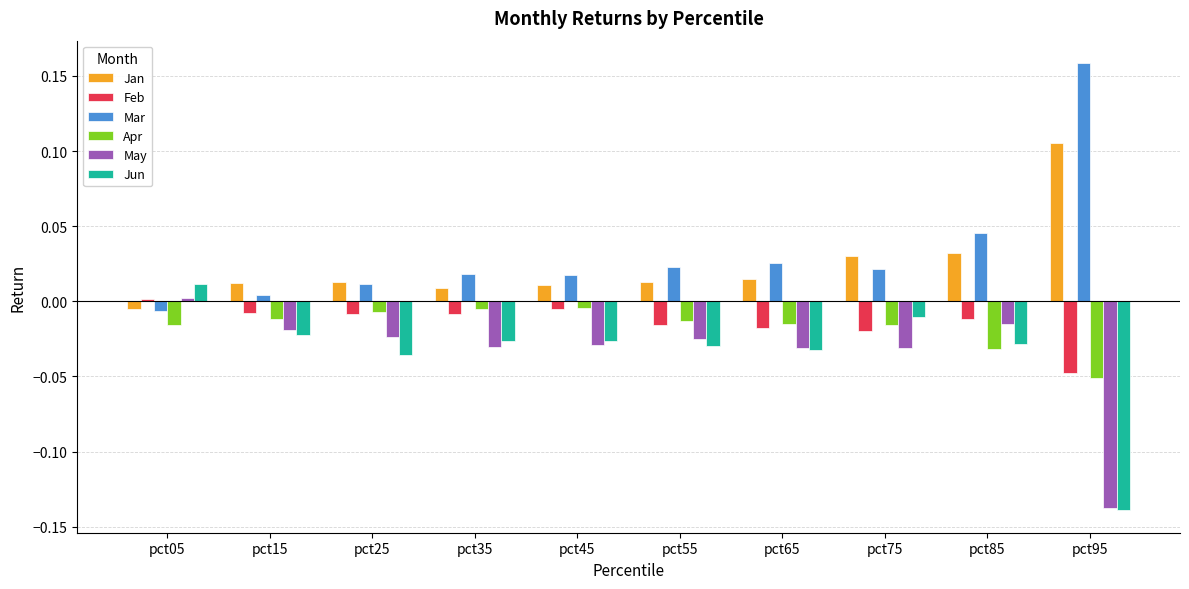

How many bars are there in each group?

6